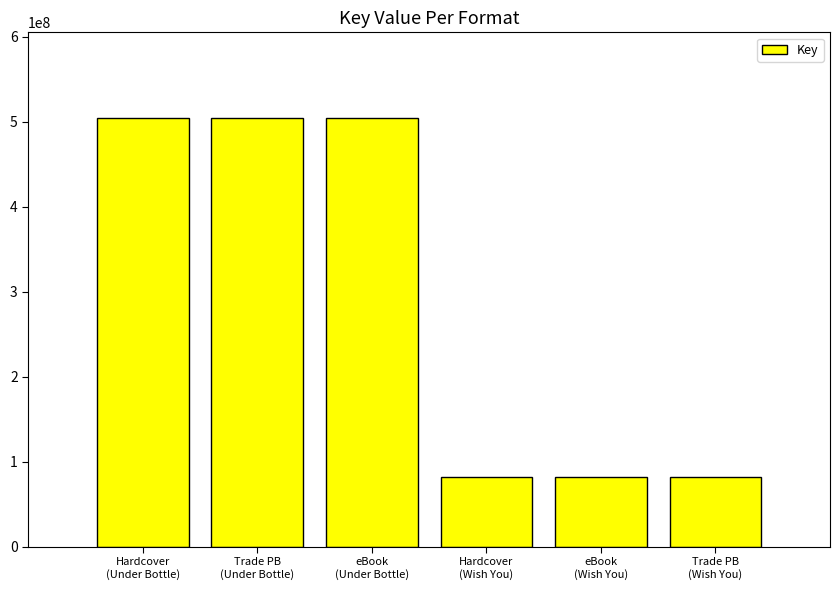

What is the label of the 4th bar from the right?

eBook
(Under Bottle)